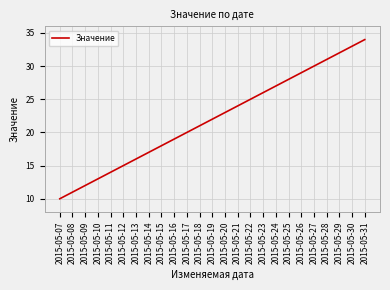

What is the difference between the maximum and minimum values?

24